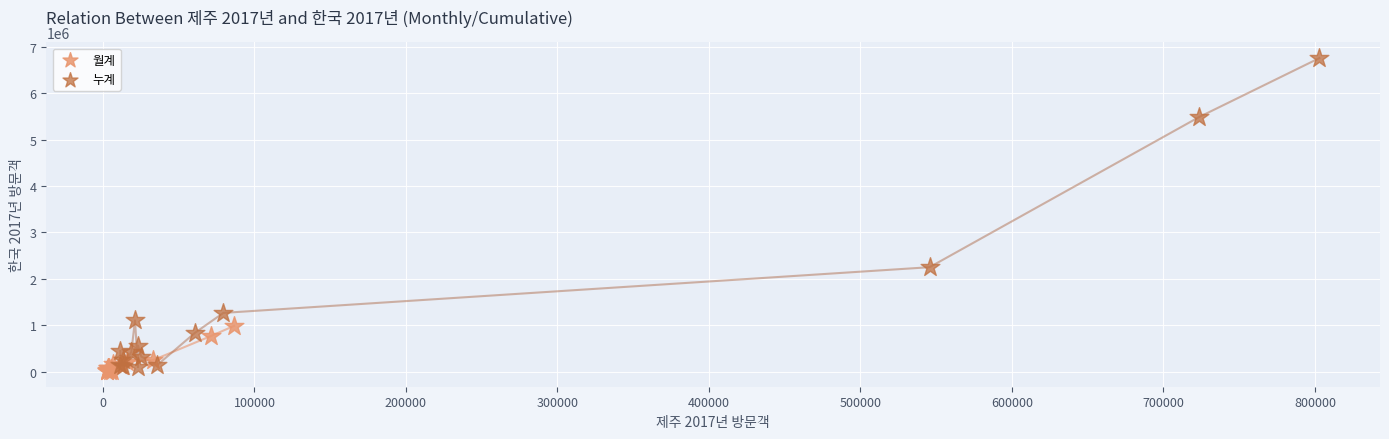

Which series contains the highest Y value?

누계